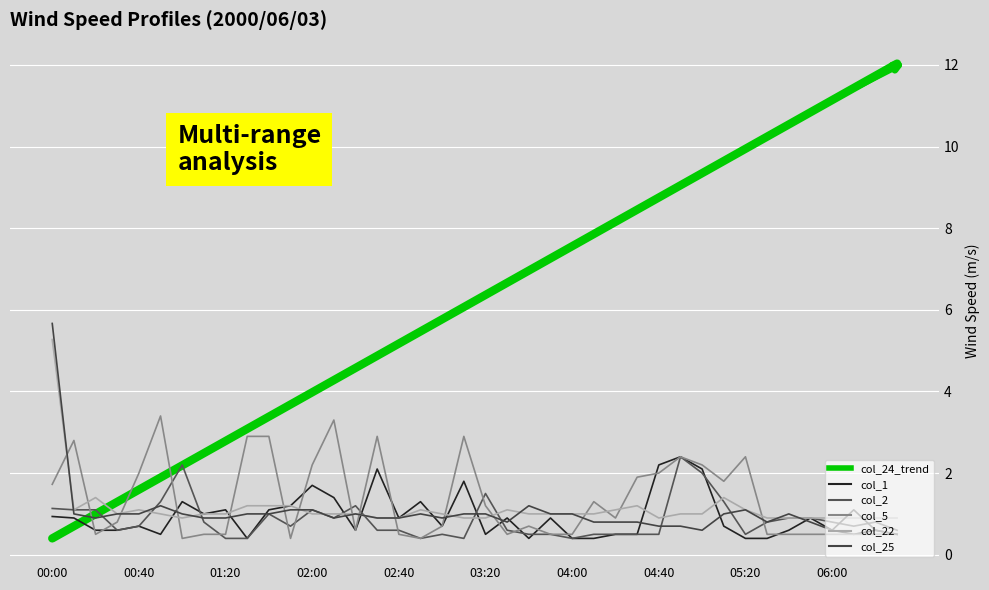

Which series has the largest total across all categories?

col_24_trend